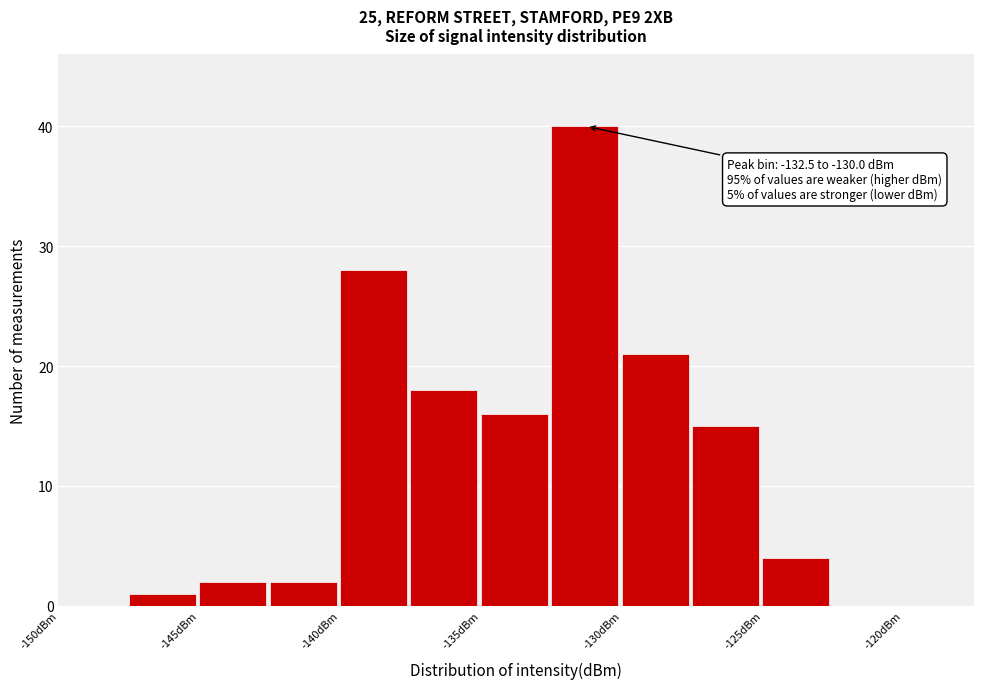

Over which range of the x-axis is the bar tallest?

-132.5 to -130.0